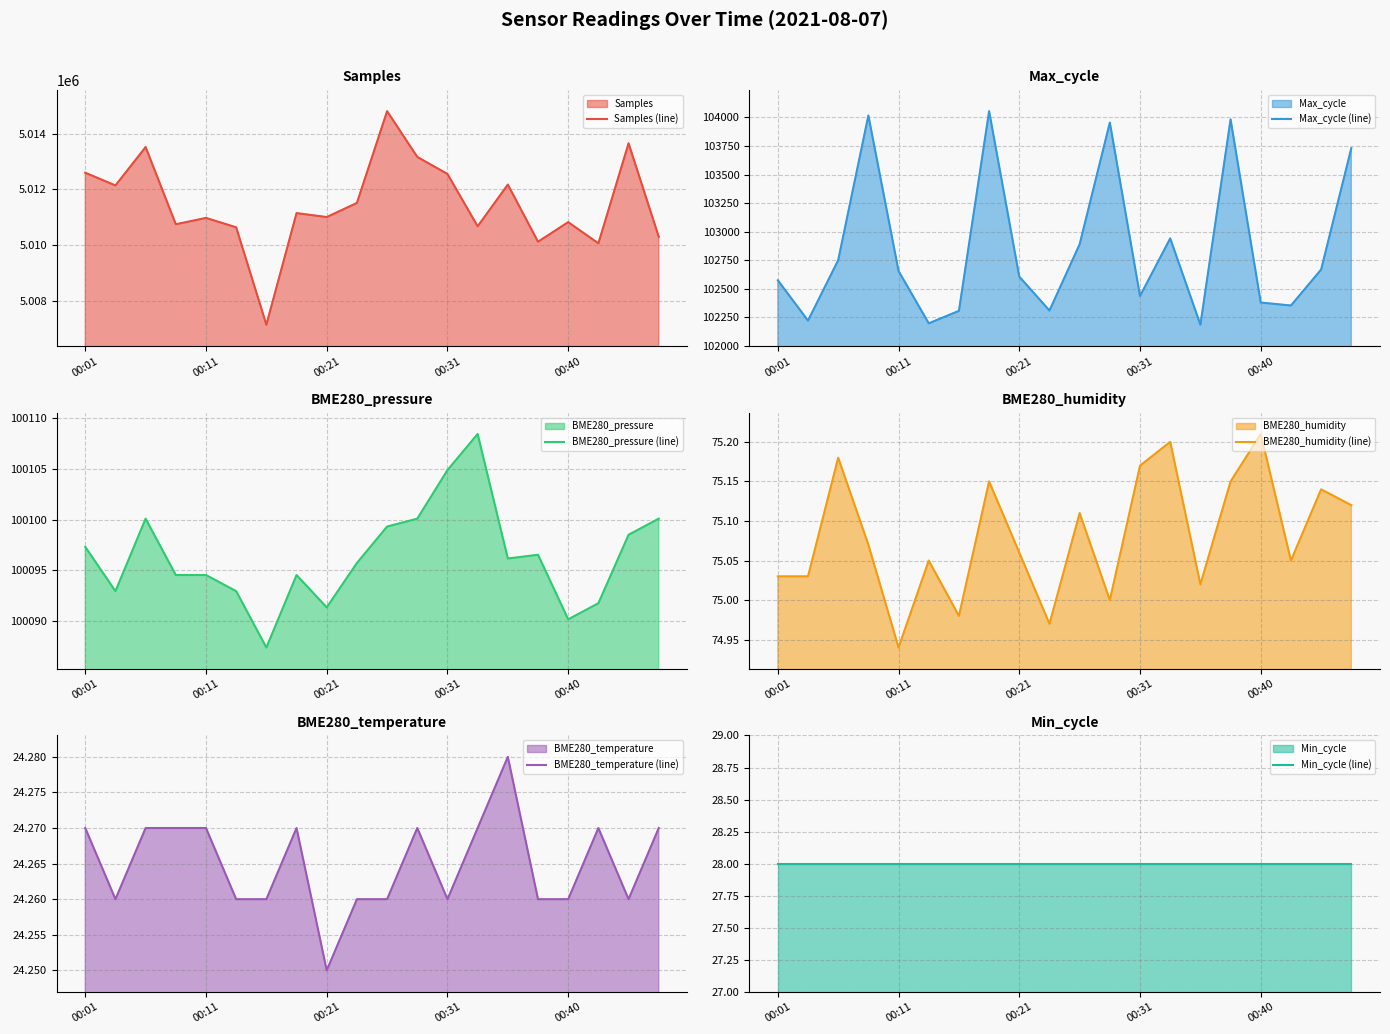

What is the sum of all Max_cycle (line) values?

2057211